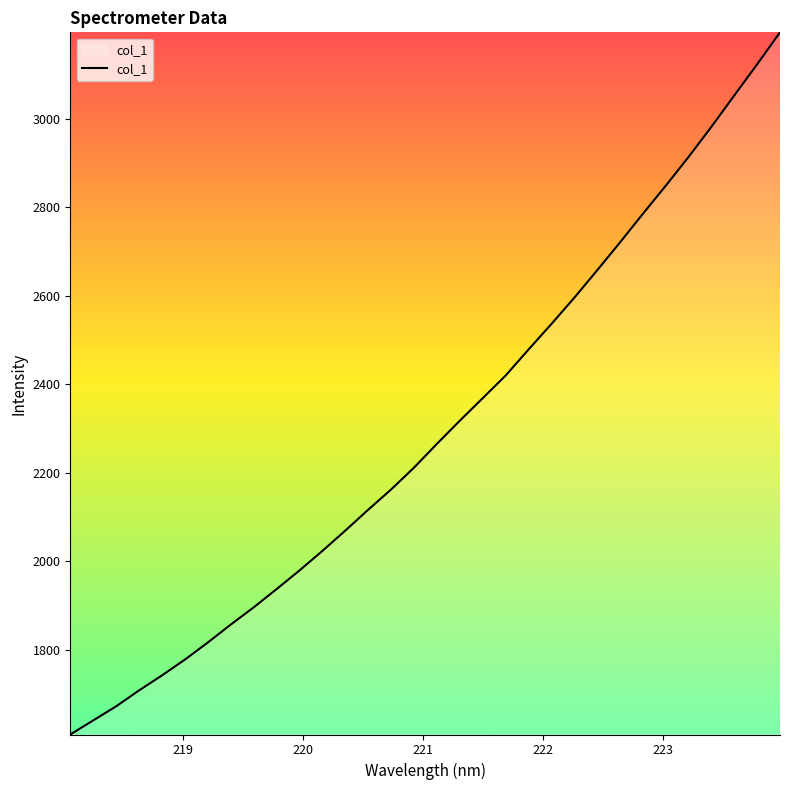

What is the minimum value shown in the chart?

1608.0